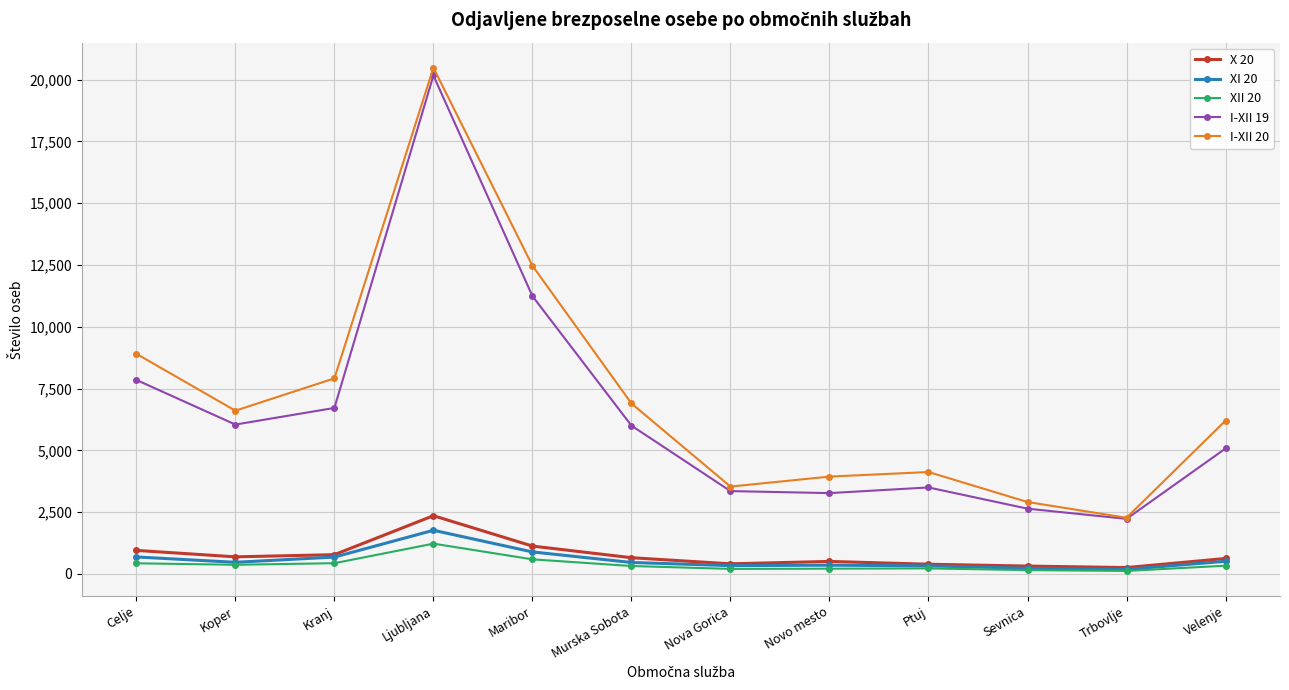

The value of I-XII 19 at Maribor is 3480. True or false?

False